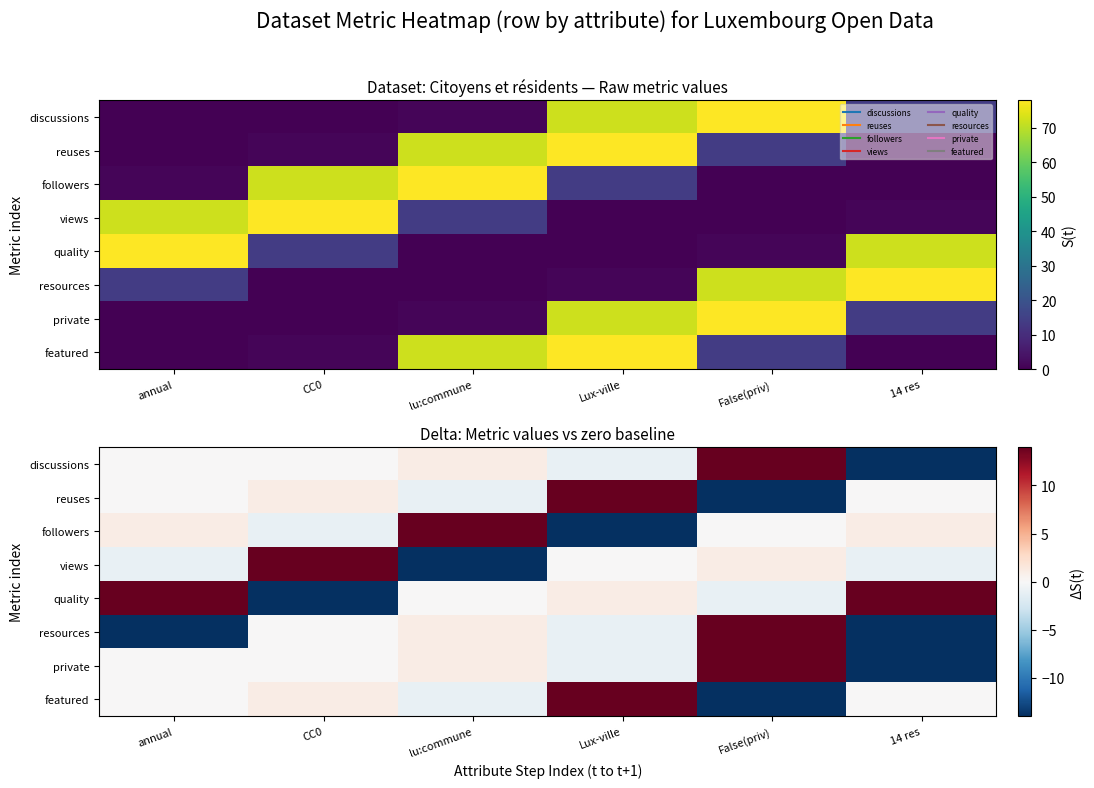

Which label corresponds to the smallest value in the chart?

14 res